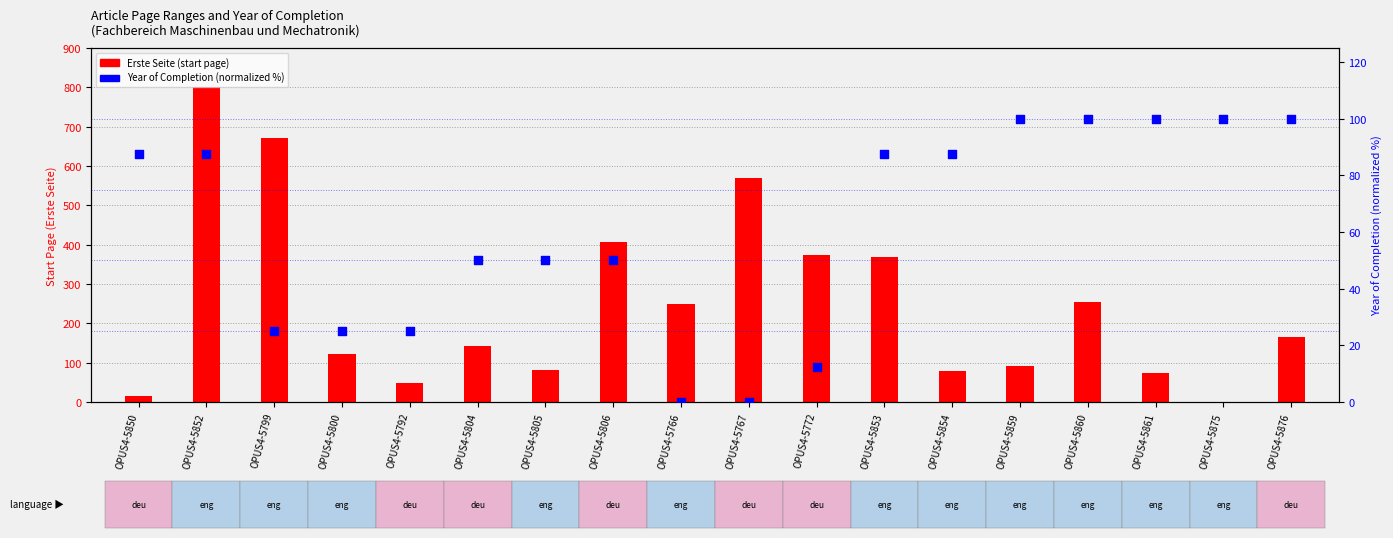

Which series has the largest total across all categories?

Erste Seite (start page)